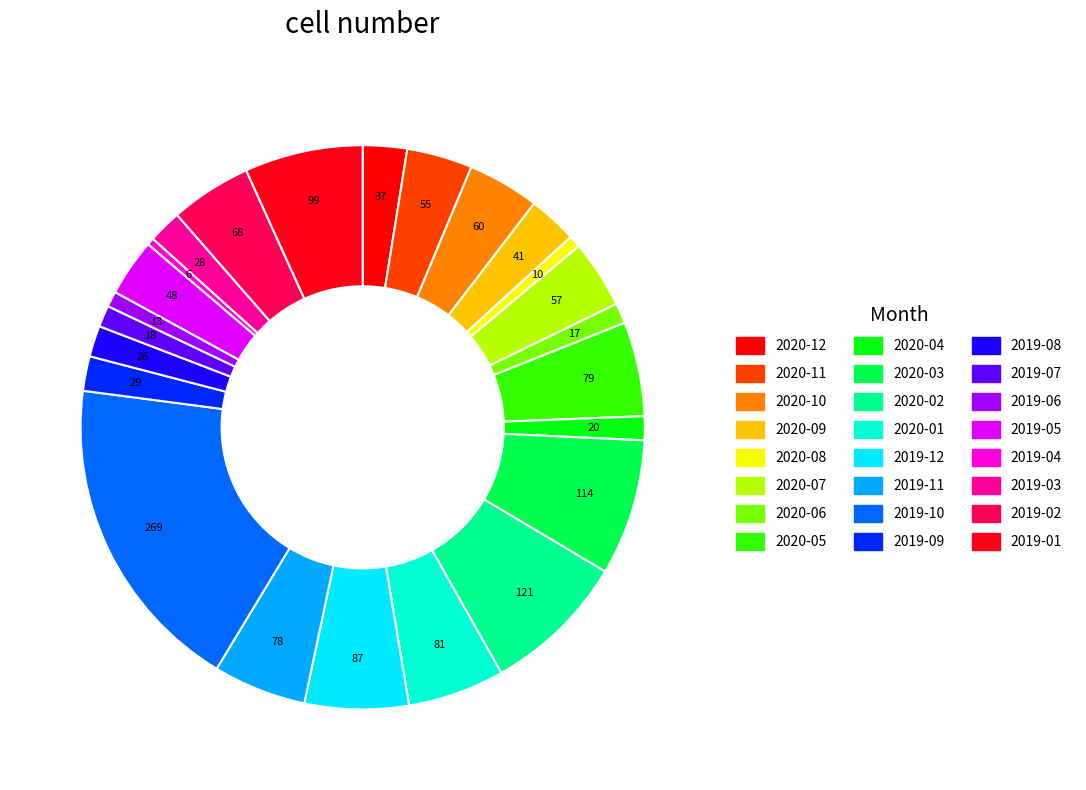

Does any single category account for the majority?

No